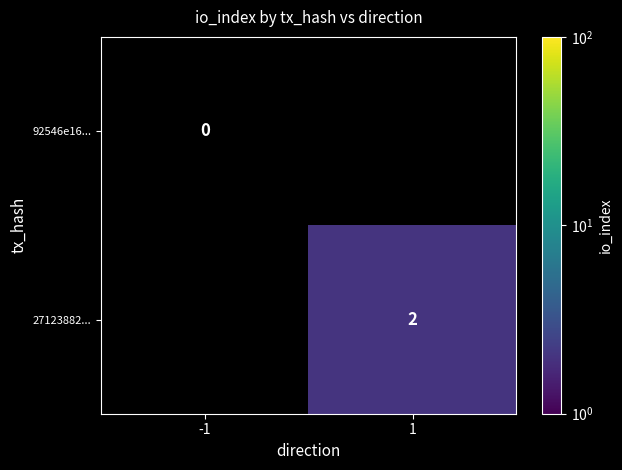

Which category has the highest value in the 92546e16... series?

-1